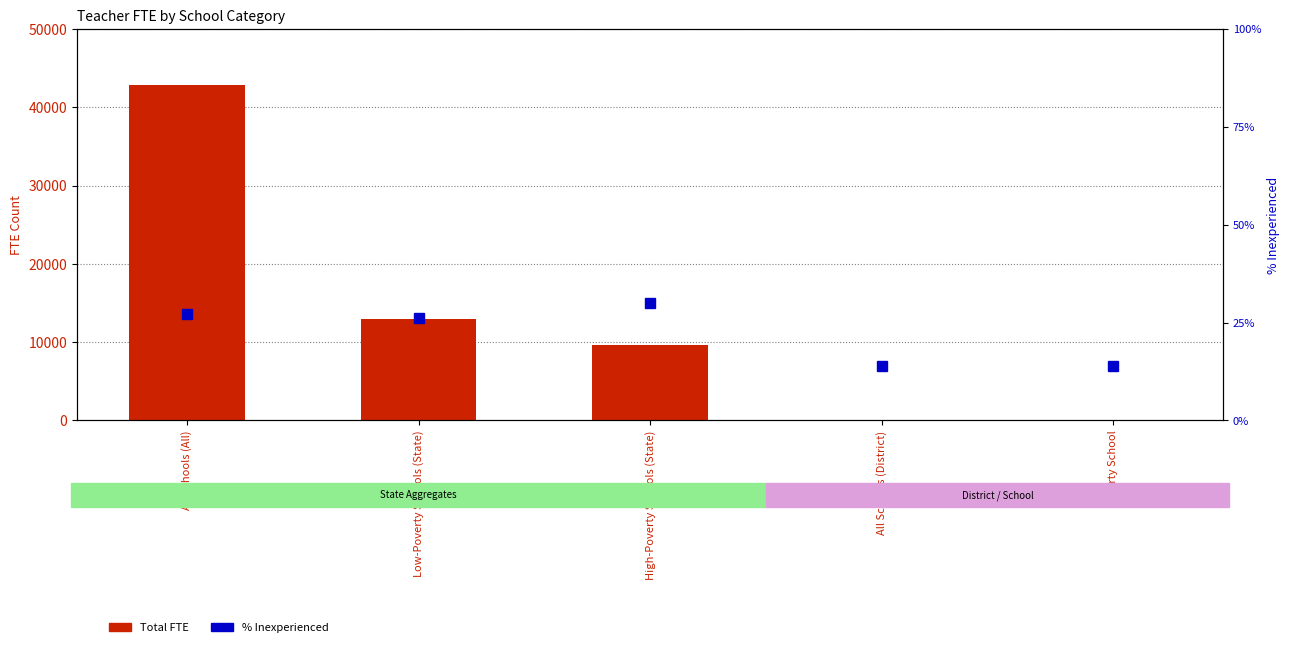

List the series in order of their overall mean, lowest first.

% Inexperienced, Total FTE